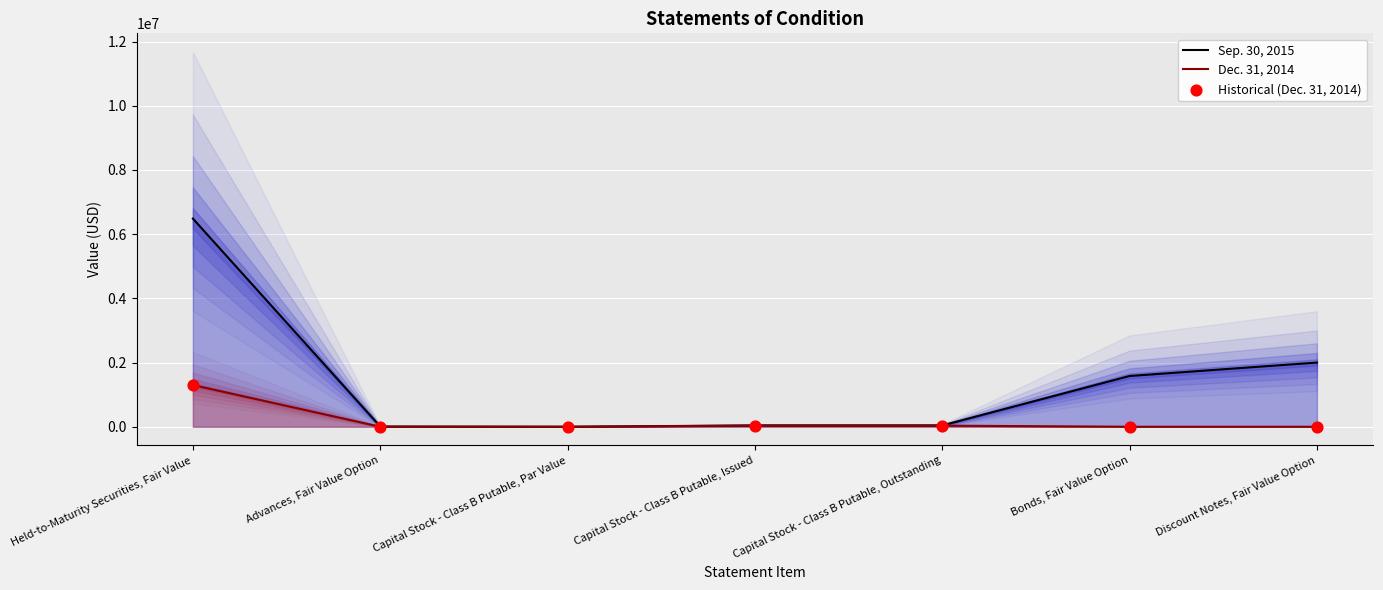

Is the value of Sep. 30, 2015 at Discount Notes, Fair Value Option greater than the value of Dec. 31, 2014 at Bonds, Fair Value Option?

Yes